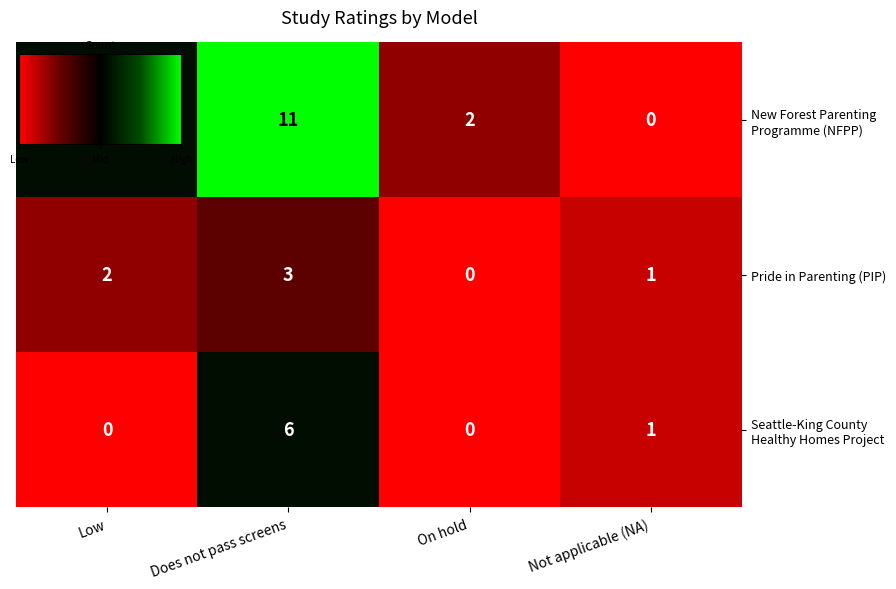

At which category is the sum across all series the highest?

Does not pass screens